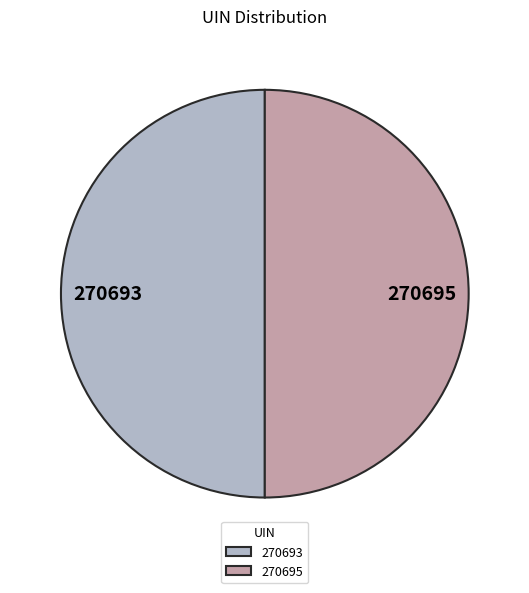

Combined, do 270693 and 270695 account for over 50%?

Yes